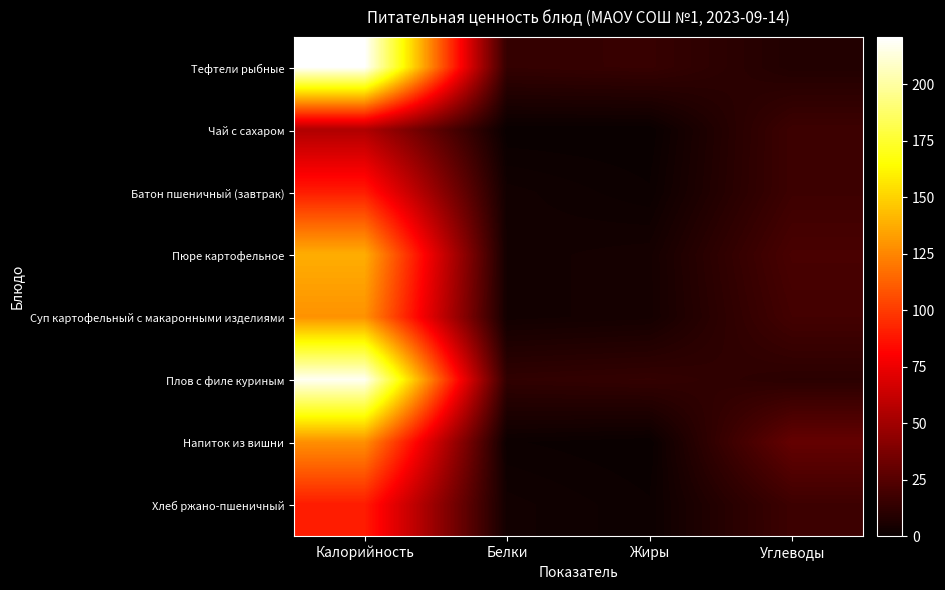

List the series in order of their peak value, highest first.

Тефтели рыбные, Плов с филе куриным, Пюре картофельное, Суп картофельный с макаронными изделиями, Напиток из вишни, Батон пшеничный (завтрак), Хлеб ржано-пшеничный, Чай с сахаром